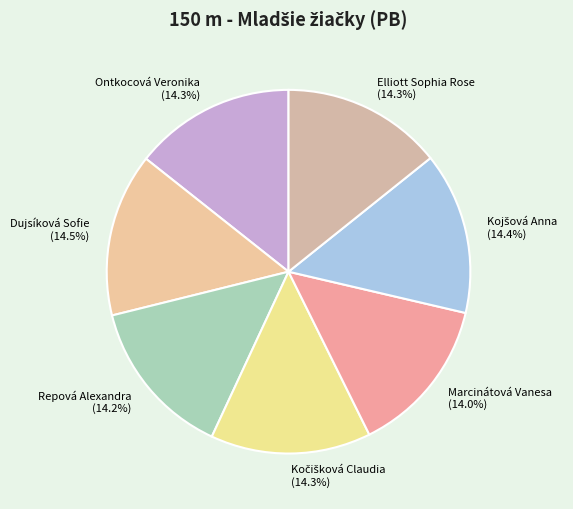

How many slices are in this pie chart?

7